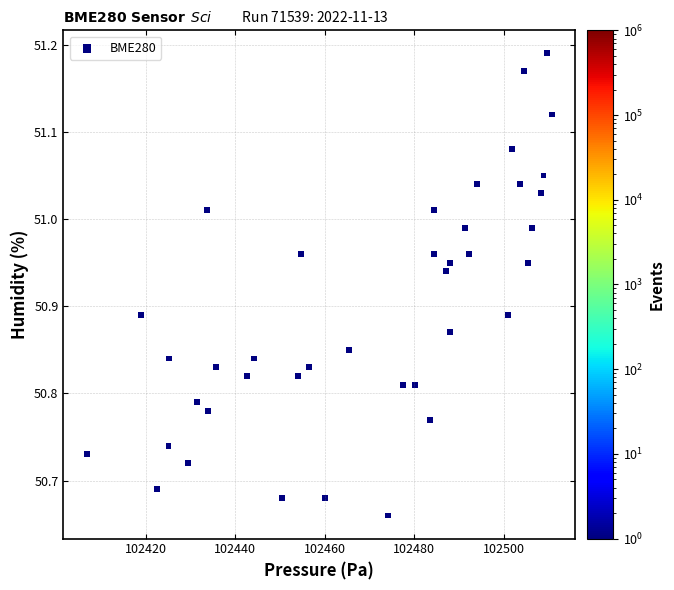

What is the range of X values (max minus min)?

104.0